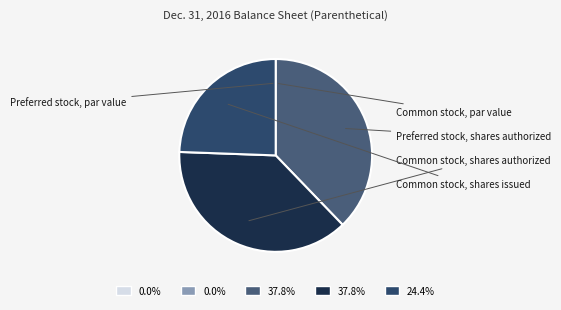

How many slices are in this pie chart?

5